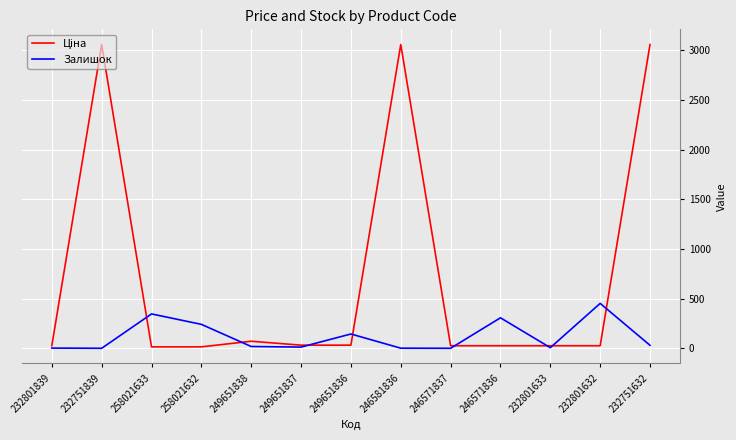

What is the difference between the maximum and minimum values in the Залишок series?

452.0